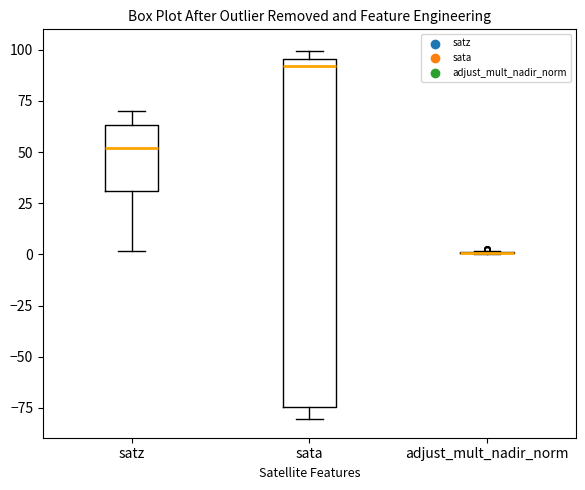

Reading left to right, transcribe this box plot: for each box, give where its median line is, the range the box spans, and where its two whiskers end, as read against the y-axis. The values are not printed on the chart, so give them approximately, as read against the axis.

satz: median 50, box 30 to 65, whiskers 0 to 70
sata: median 90, box -75 to 95, whiskers -80 to 100
adjust_mult_nadir_norm: box collapsed to a line at 0, whiskers 0 to 0